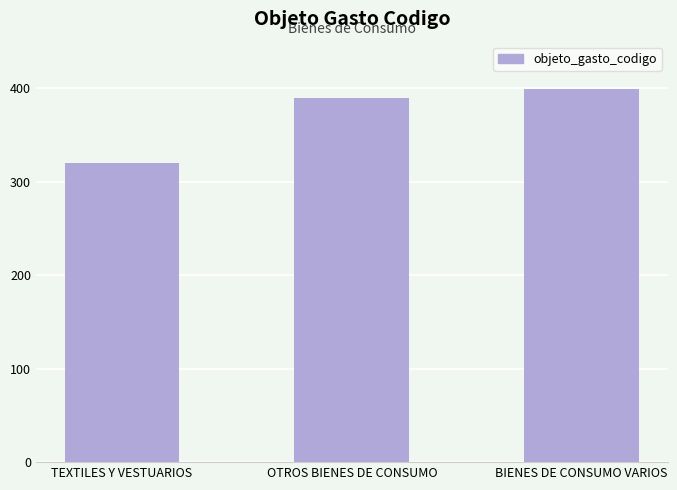

Is it true that the value at TEXTILES Y VESTUARIOS is 320?

True